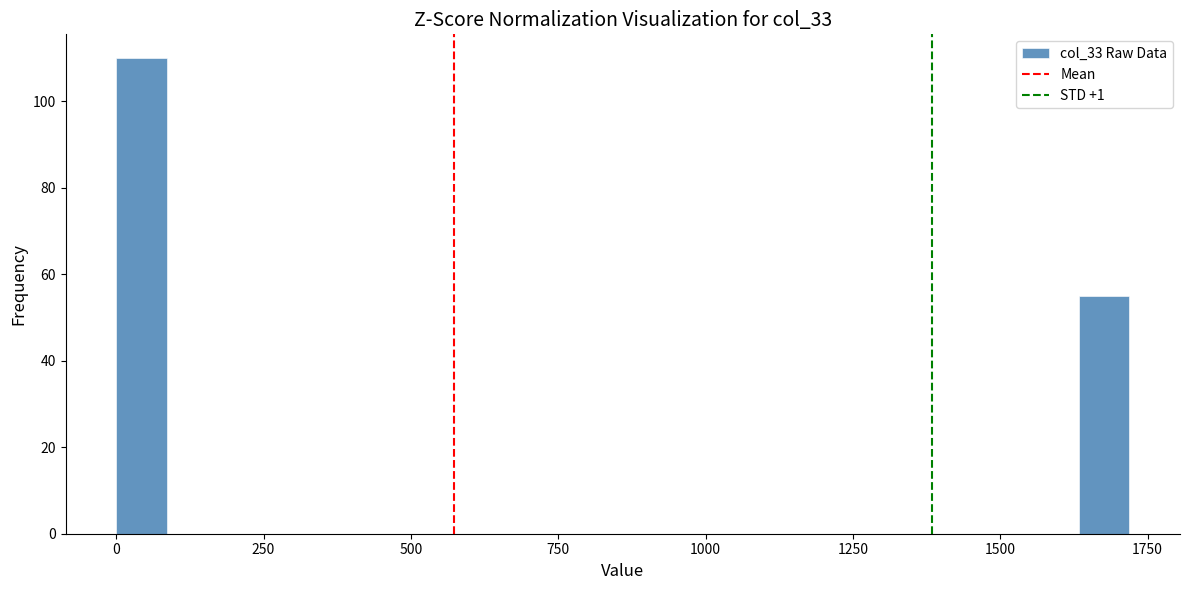

Read against the x-axis, roughly where is the centre of the tallest bar?

50